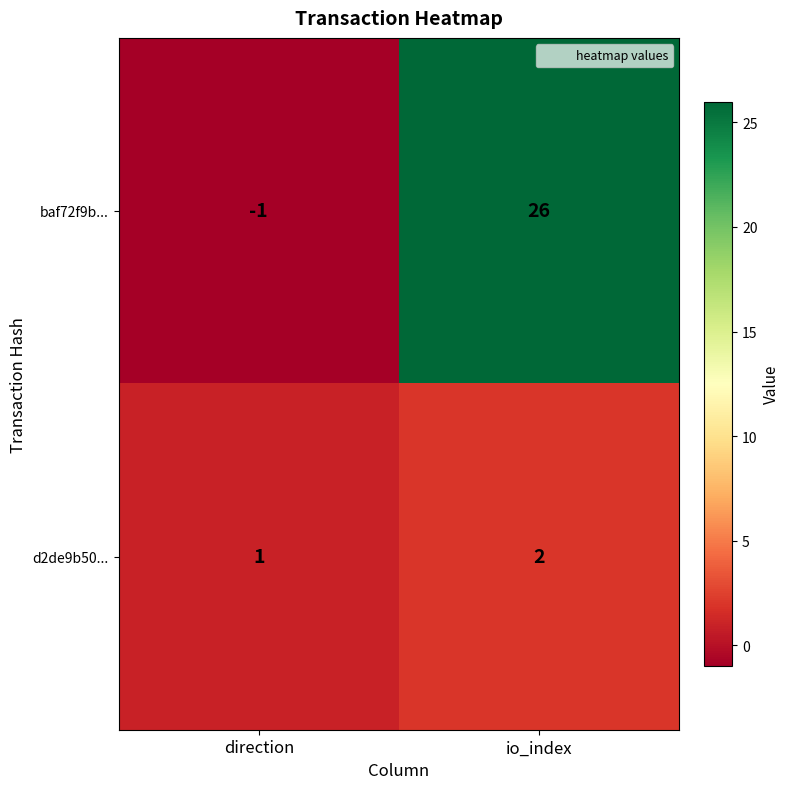

Reading left to right, transcribe all the data shown in this chart.

baf72f9b...: direction=-1	io_index=26
d2de9b50...: direction=1	io_index=2